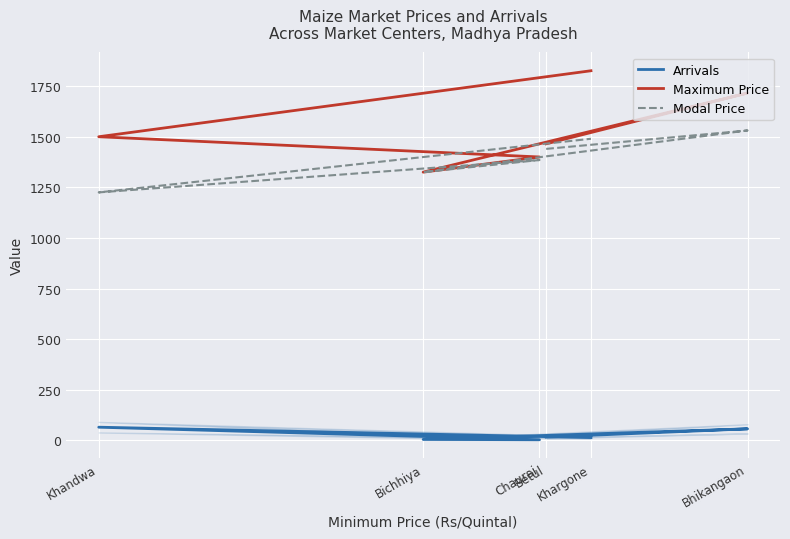

Between Bichhiya and Khandwa, which series saw the biggest shift?

Maximum Price